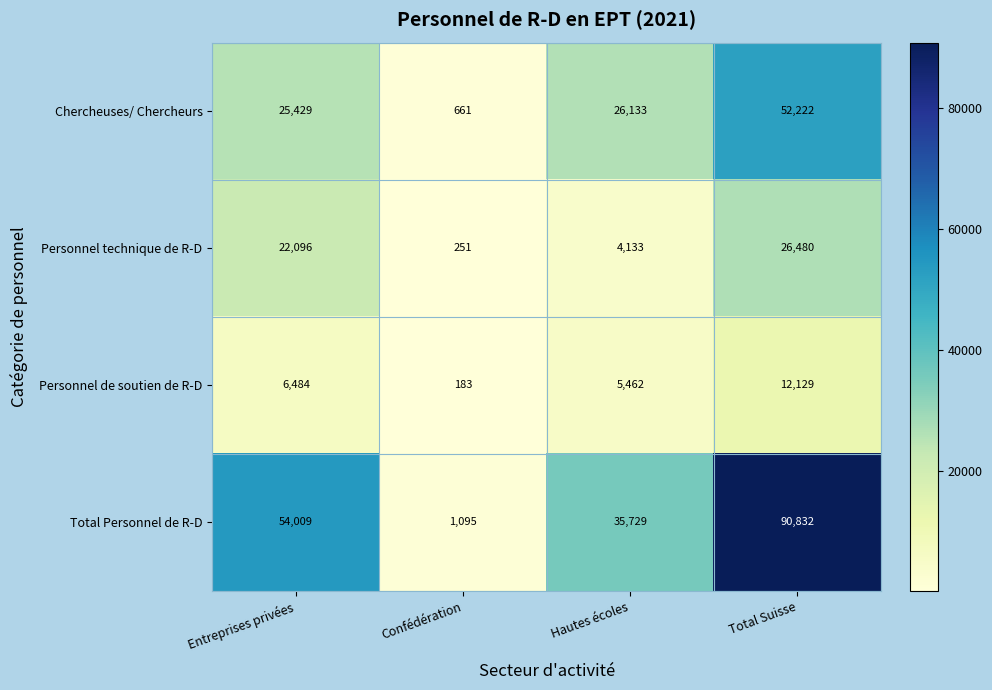

Is the value of Personnel technique de R-D at Entreprises privées greater than the value of Personnel de soutien de R-D at Total Suisse?

Yes